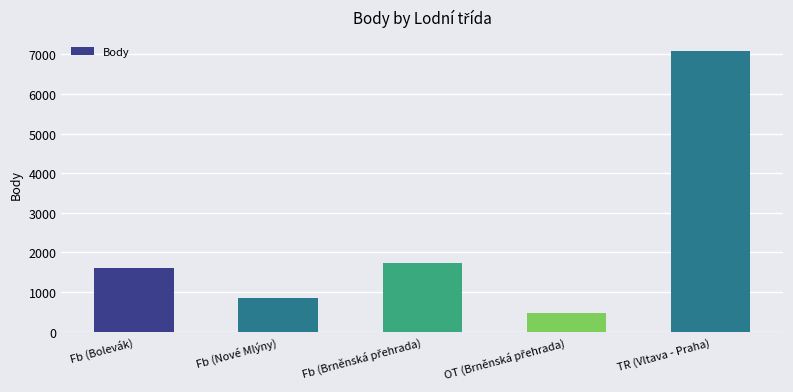

The value at Fb (Nové Mlýny) is 849. True or false?

True